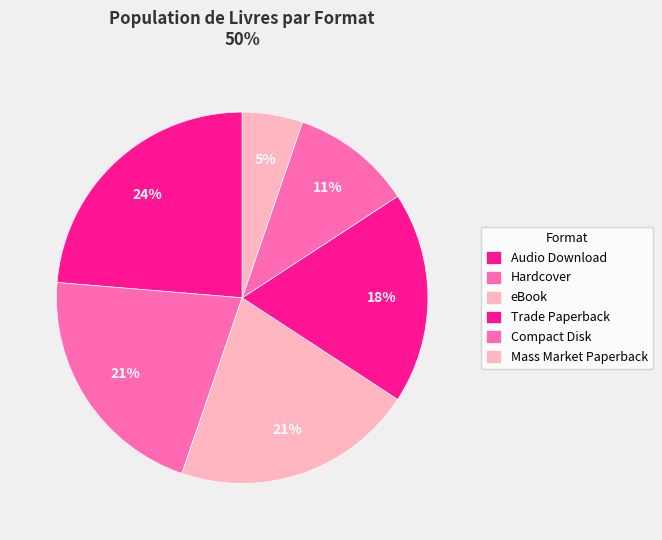

Is there a majority slice in this chart?

No